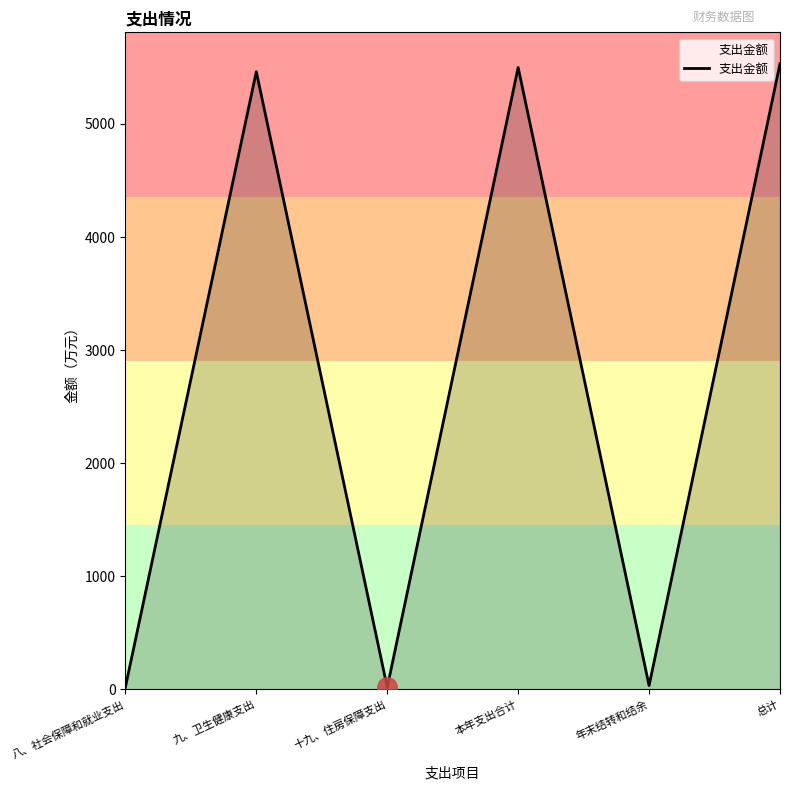

Where is the first local minimum?

十九、住房保障支出